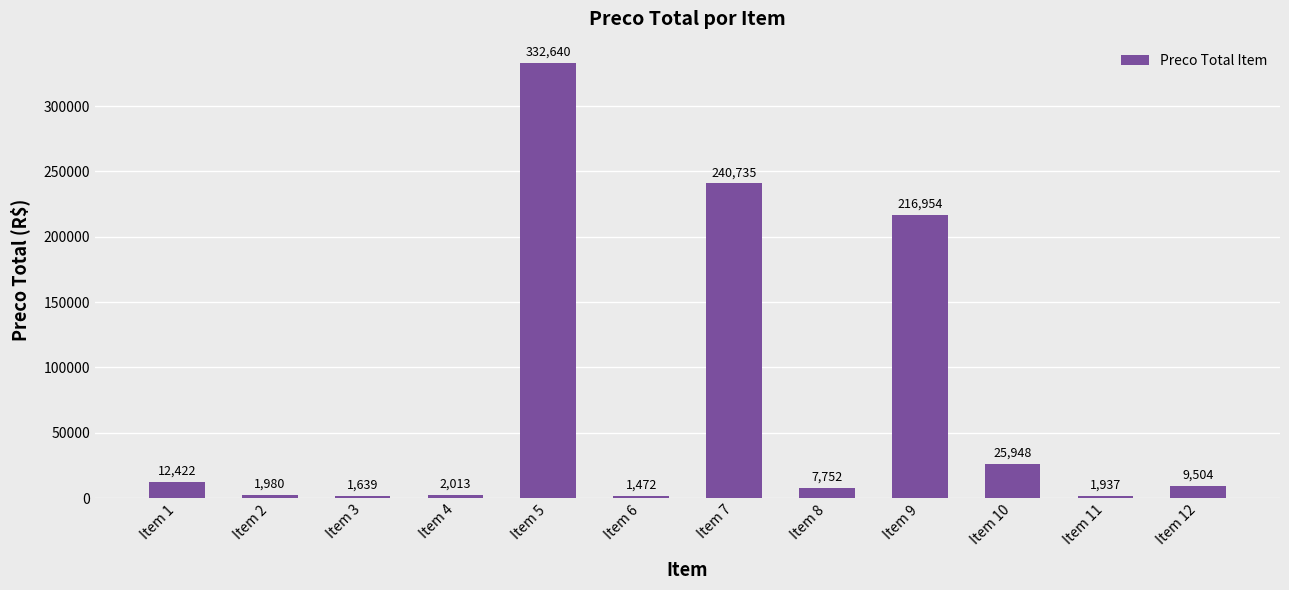

Approximately how many times larger is the value at Item 5 compared to Item 7?

1.4